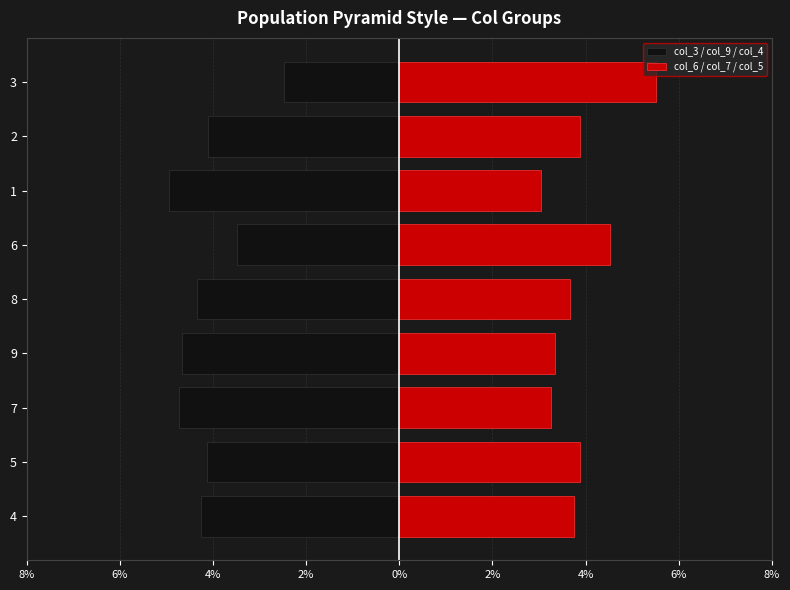

The col_6 / col_7 / col_5 series shows 1.6 at 8. True or false?

False